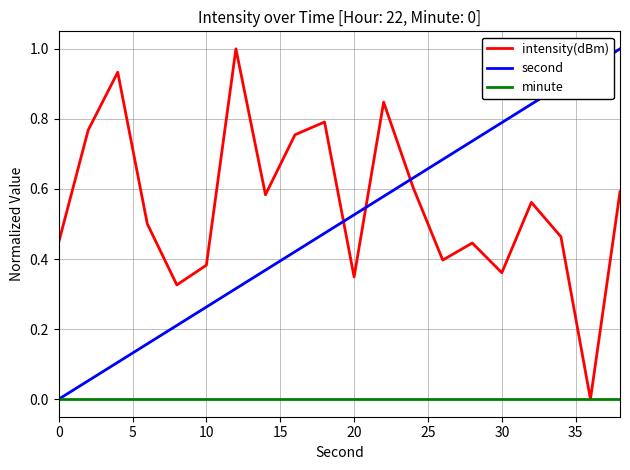

At how many categories does at least one series exceed 0?

20